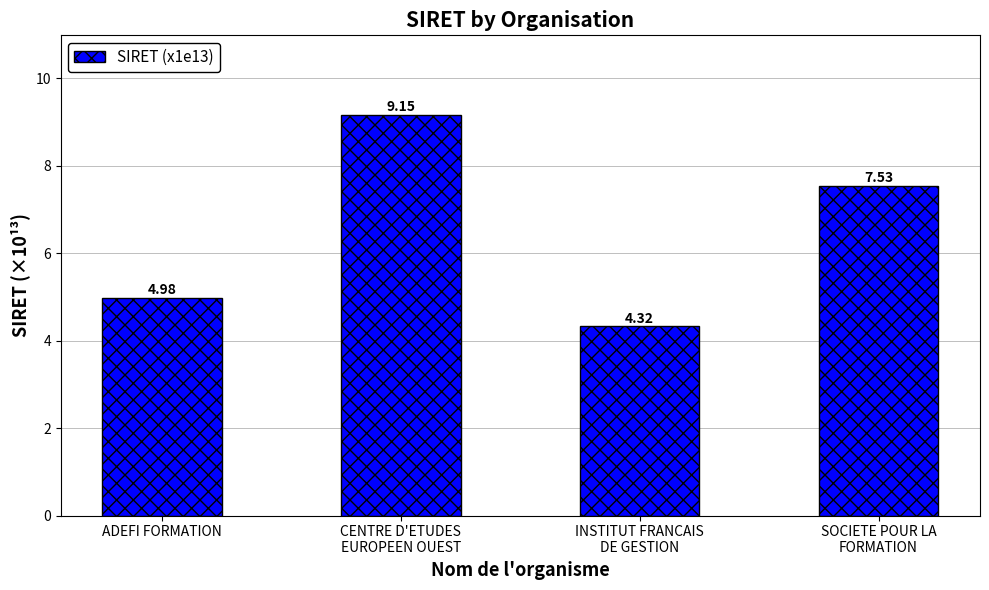

What is the label of the 1st bar from the left?

ADEFI FORMATION